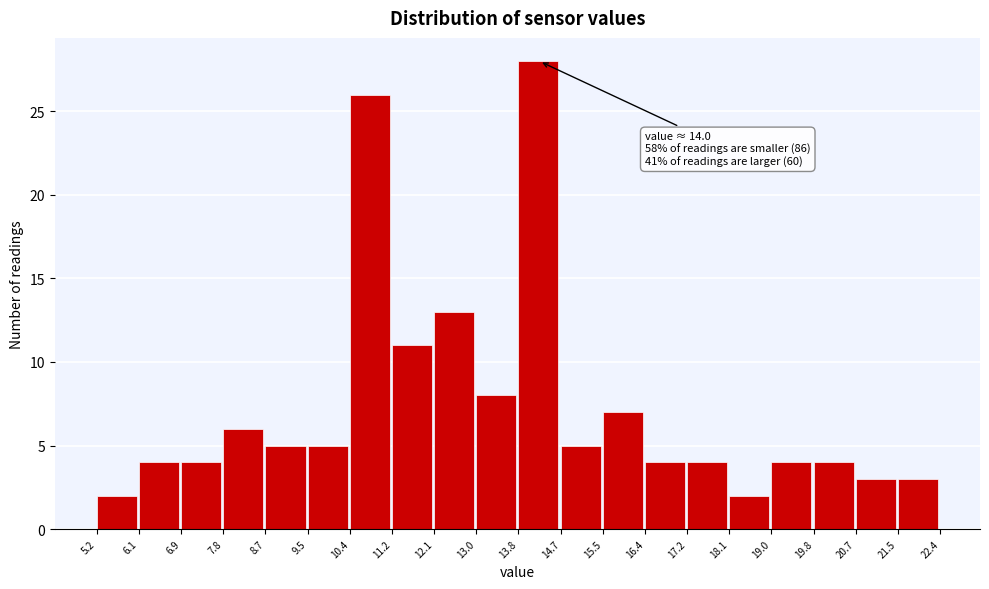

Which range on the x-axis has the tallest bar?

13.8 to 14.7